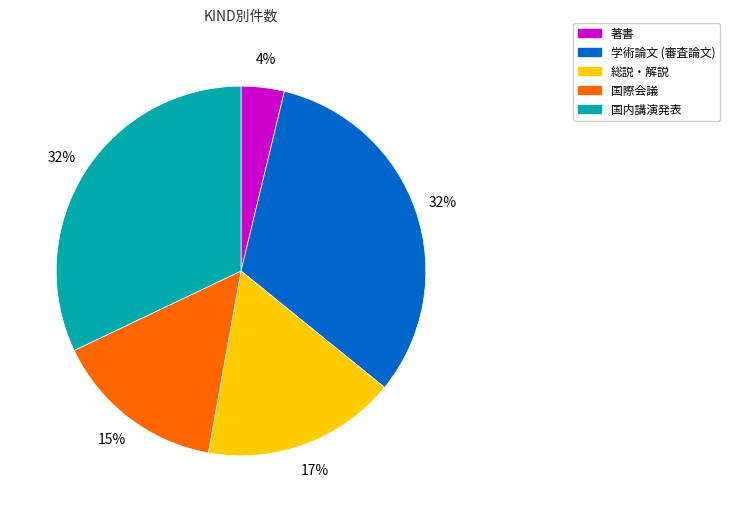

The 総説・解説 slice represents 17% of the pie. True or false?

True